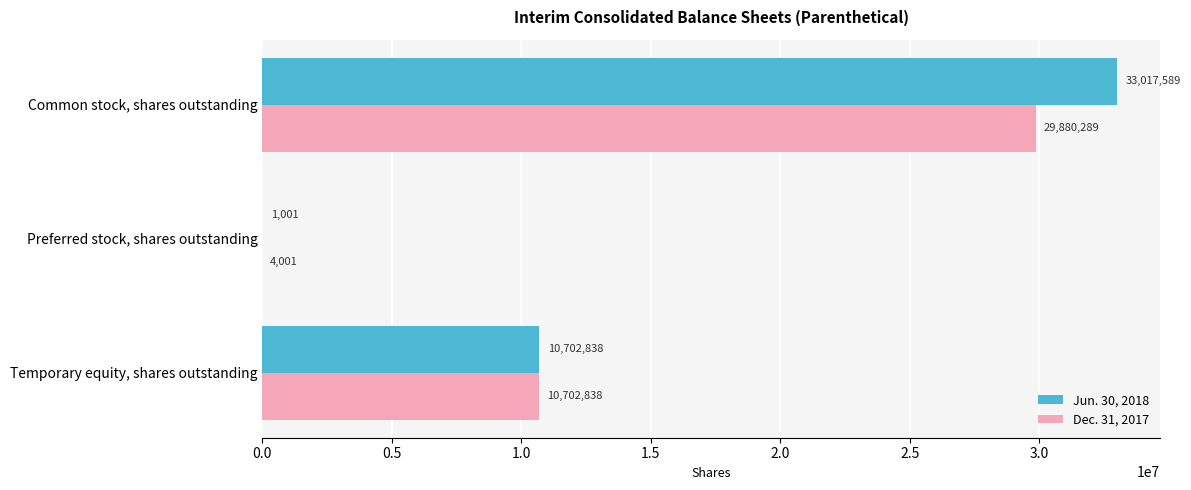

The value of Jun. 30, 2018 at Preferred stock, shares outstanding is 1001. True or false?

True